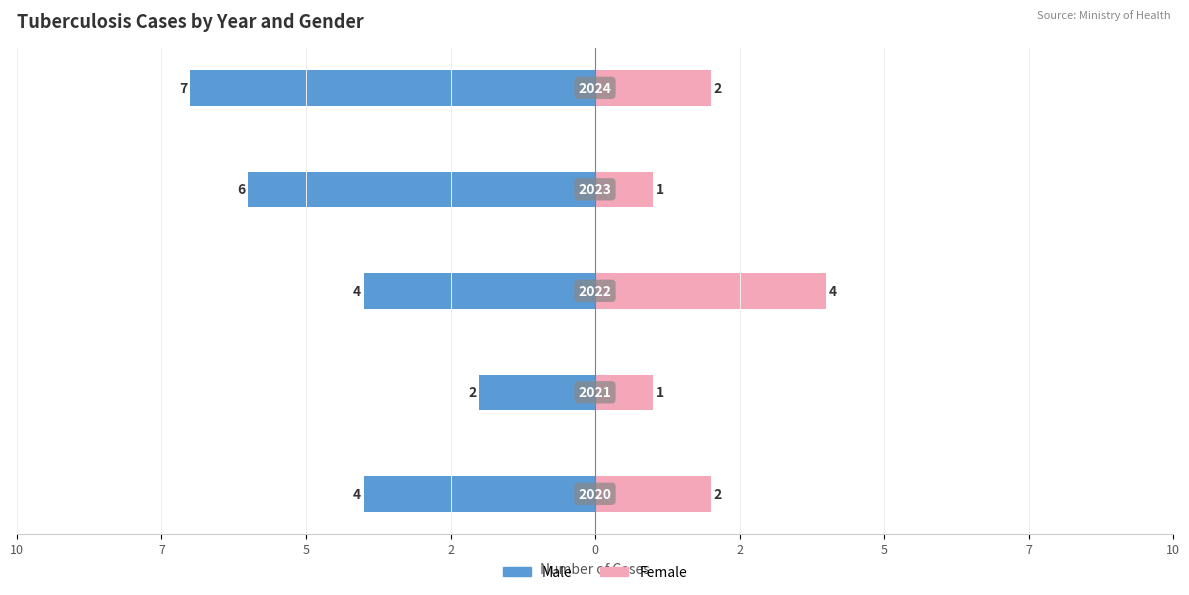

What is the minimum value for Female?

1